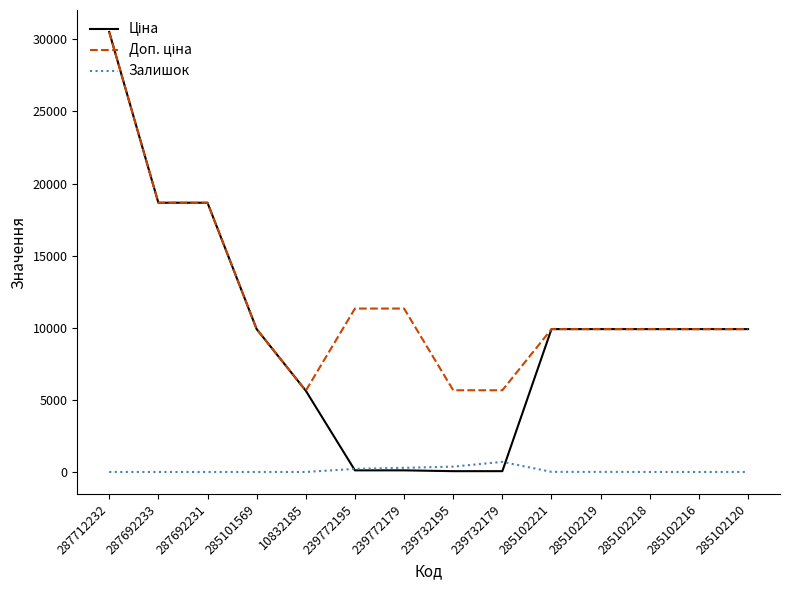

At which category is the sum across all series the highest?

287712232